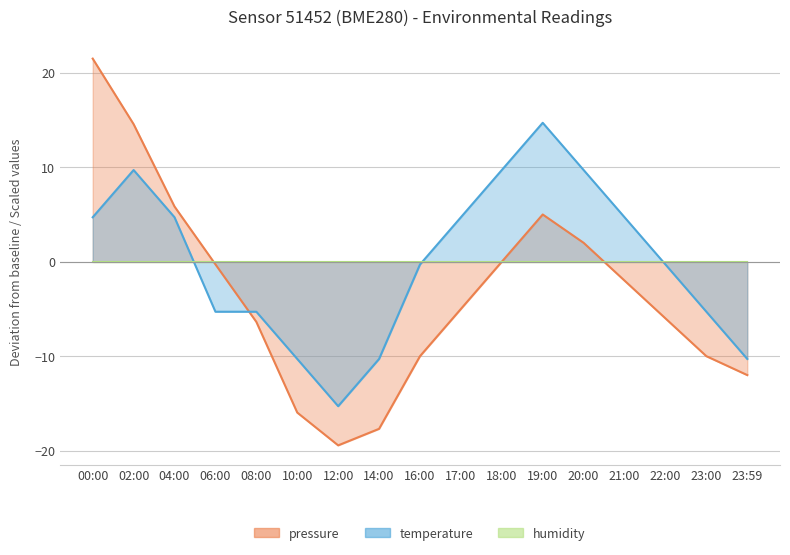

Which series ends up on top after the final intersection of temperature and pressure?

temperature